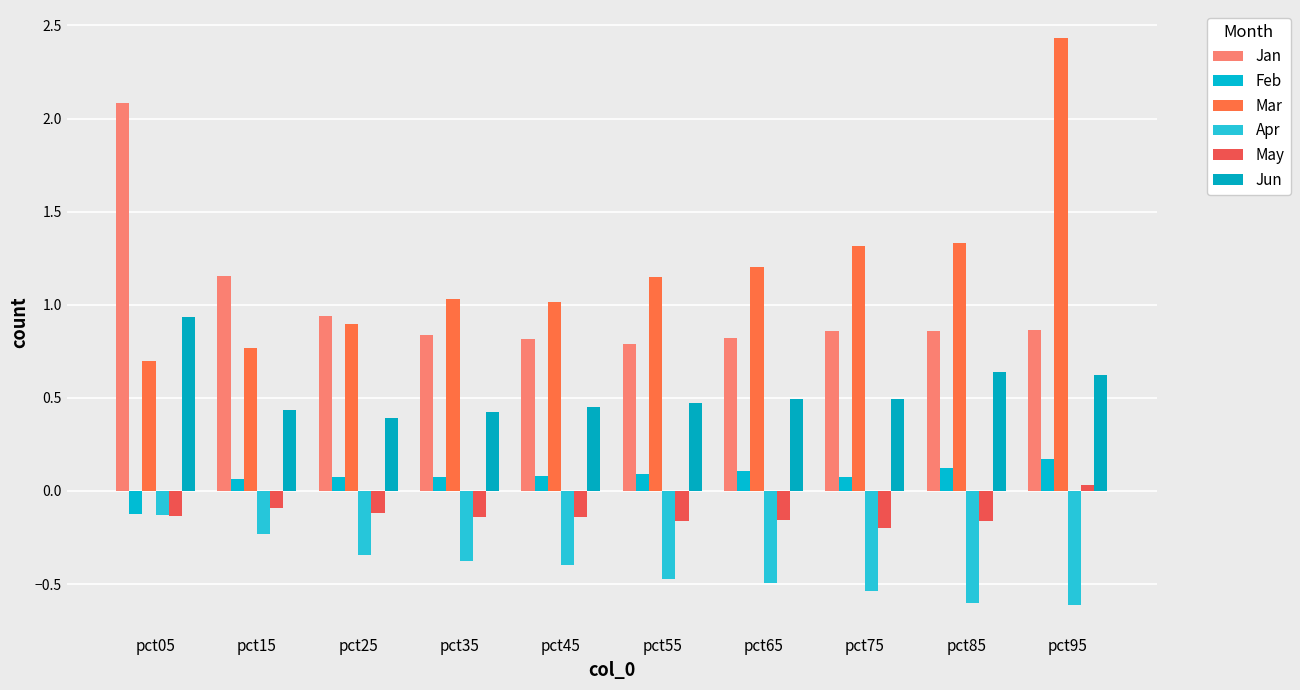

Which series has the largest total across all categories?

Mar